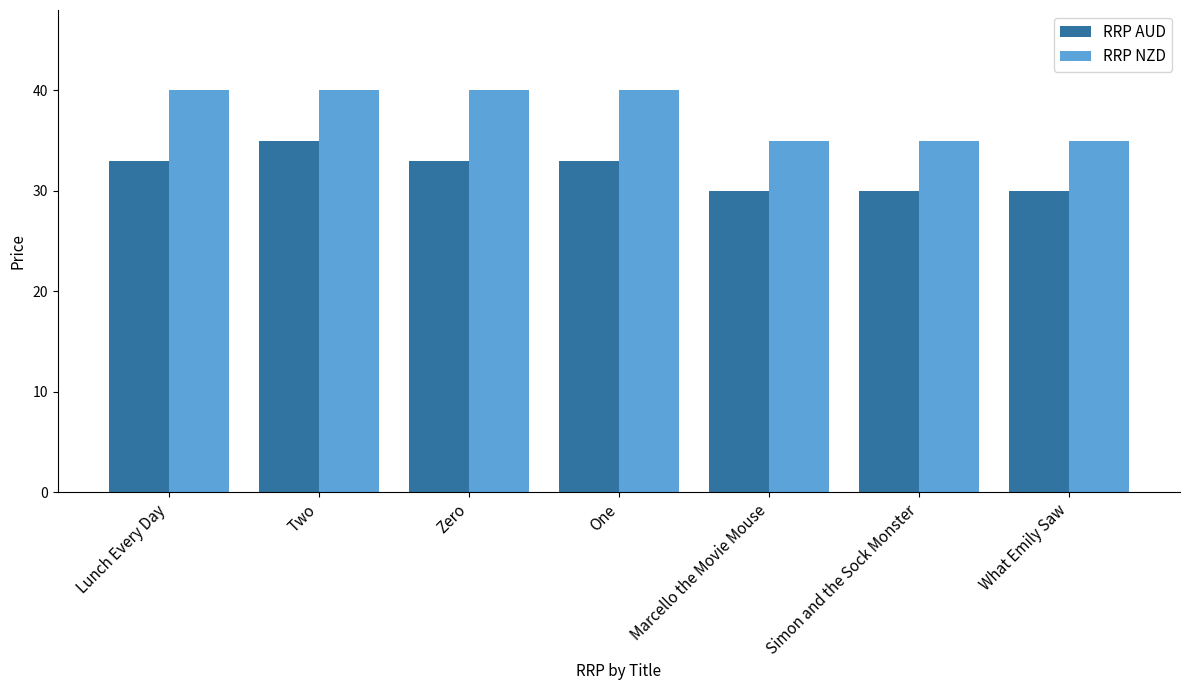

Reading left to right, list all the values displayed in this chart.

RRP AUD: Lunch Every Day=33.0	Two=35.0	Zero=33.0	One=33.0	Marcello the Movie Mouse=30.0	Simon and the Sock Monster=30.0	What Emily Saw=30.0
RRP NZD: Lunch Every Day=40.0	Two=40.0	Zero=40.0	One=40.0	Marcello the Movie Mouse=35.0	Simon and the Sock Monster=35.0	What Emily Saw=35.0